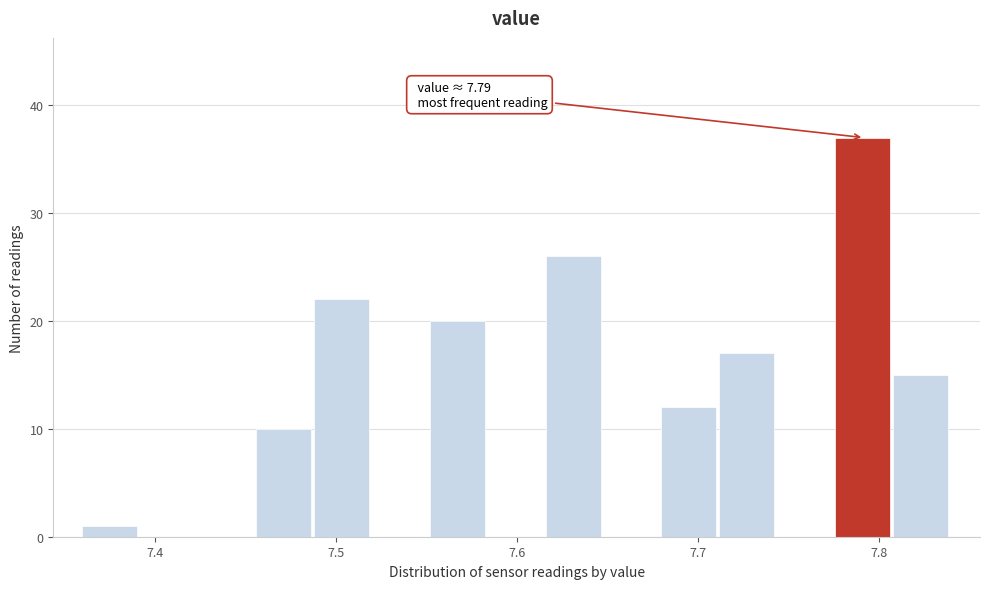

Read against the x-axis, roughly where is the centre of the tallest bar?

7.79